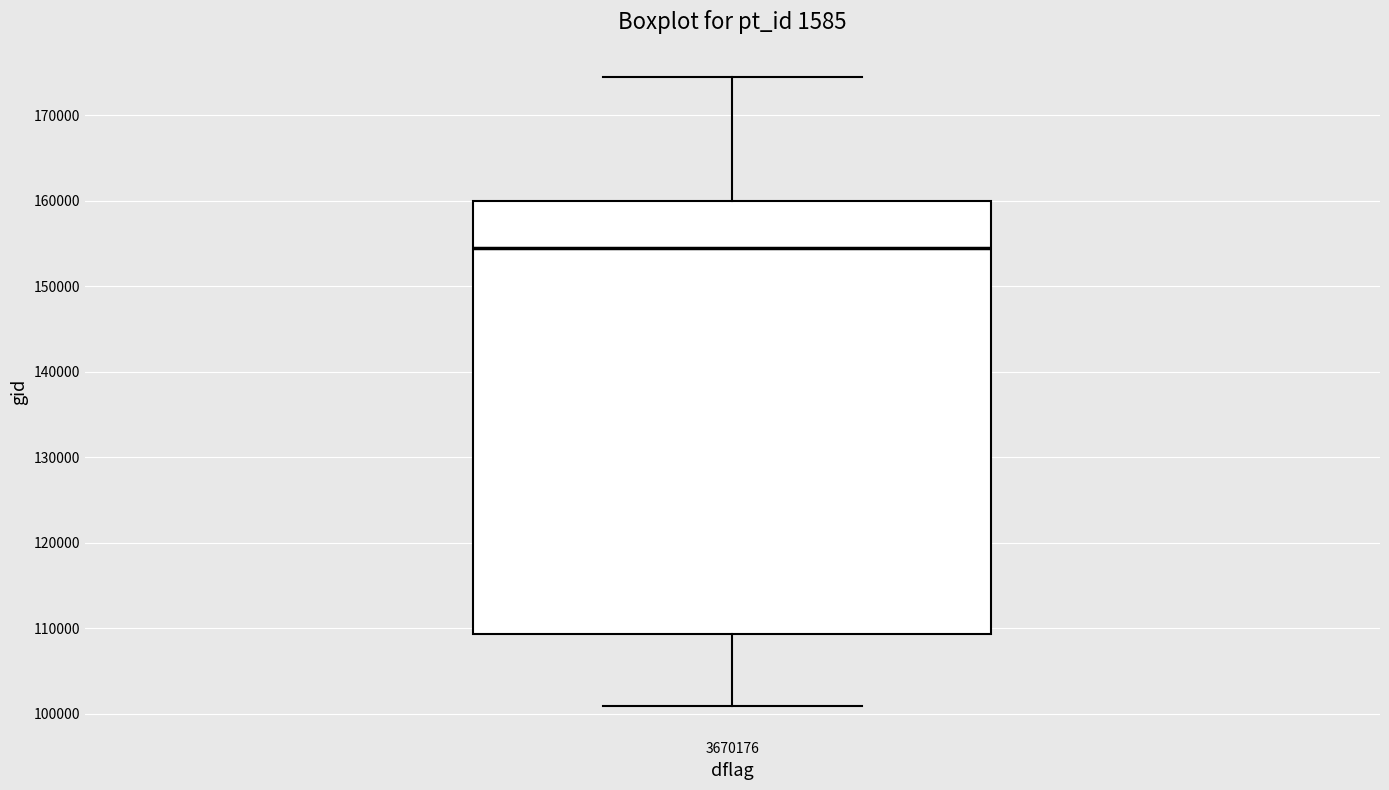

Transcribe this box plot: give where the median line is, the range the box spans, and where the two whiskers end, as read against the y-axis. The values are not printed on the chart, so give them approximately, as read against the axis.

median 154000, box 109000 to 160000, whiskers 101000 to 174000